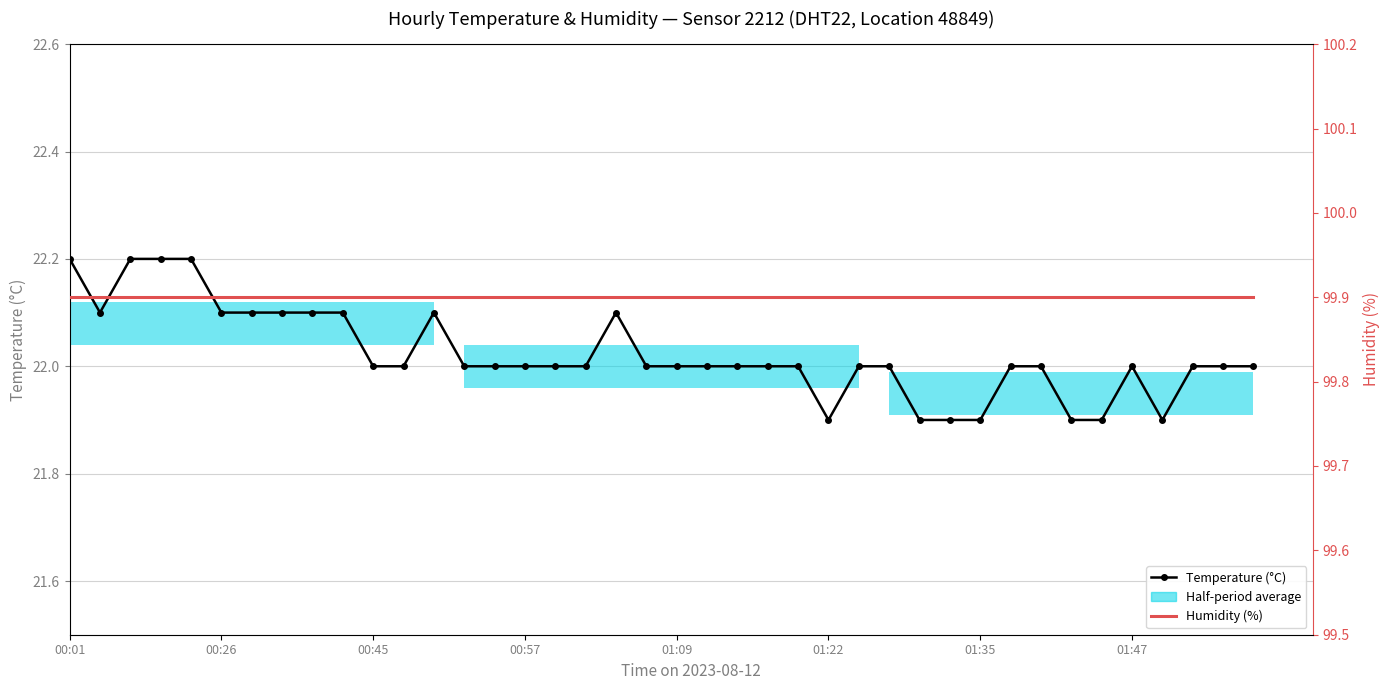

Which series changed the most between 23 and 34?

Temperature (°C)